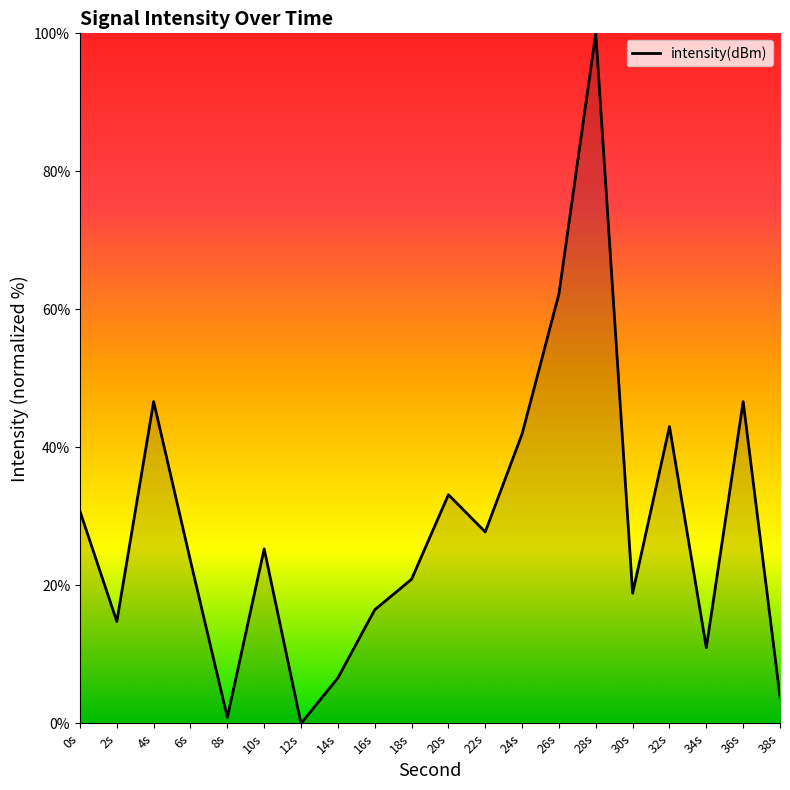

What is the difference between the maximum and minimum values?

100.0